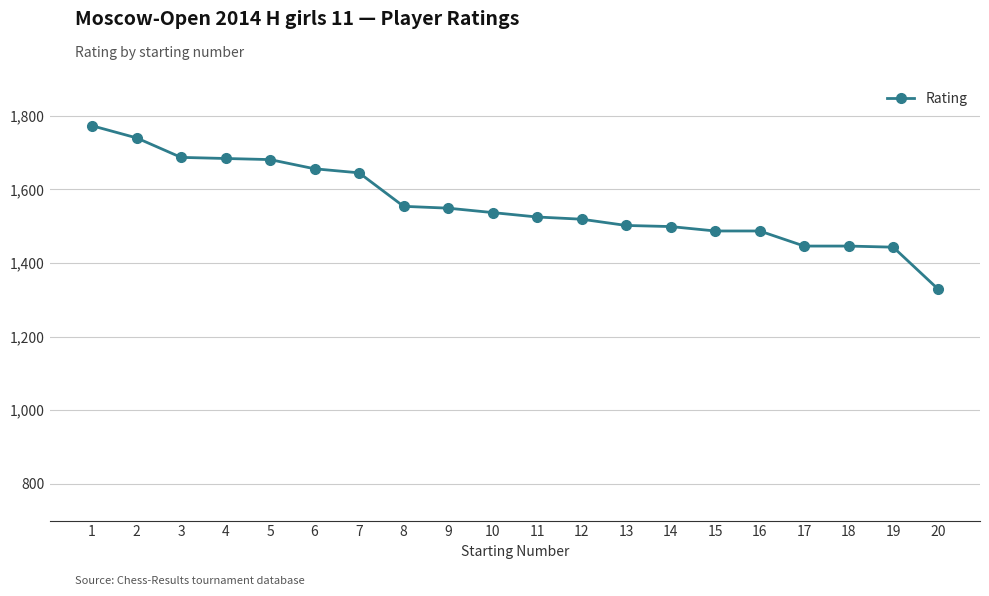

What is the difference between the maximum and second lowest values?

330